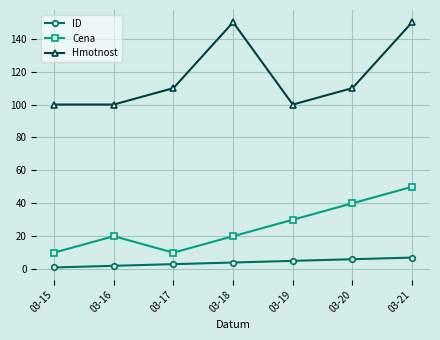

Read the Hmotnost value at 03-21, to the nearest 5.

150